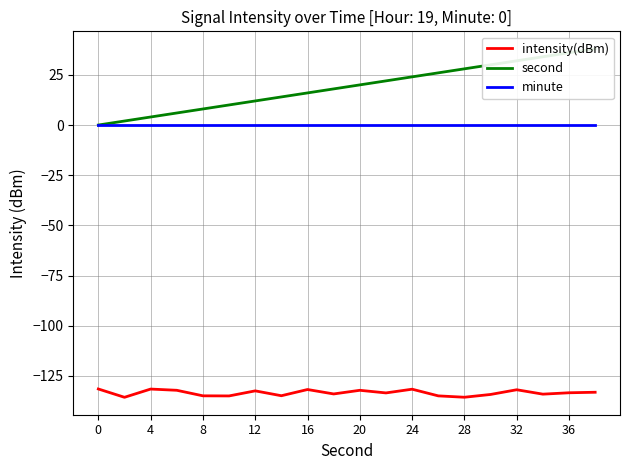

True or false: minute and intensity(dBm) intersect in this chart.

False